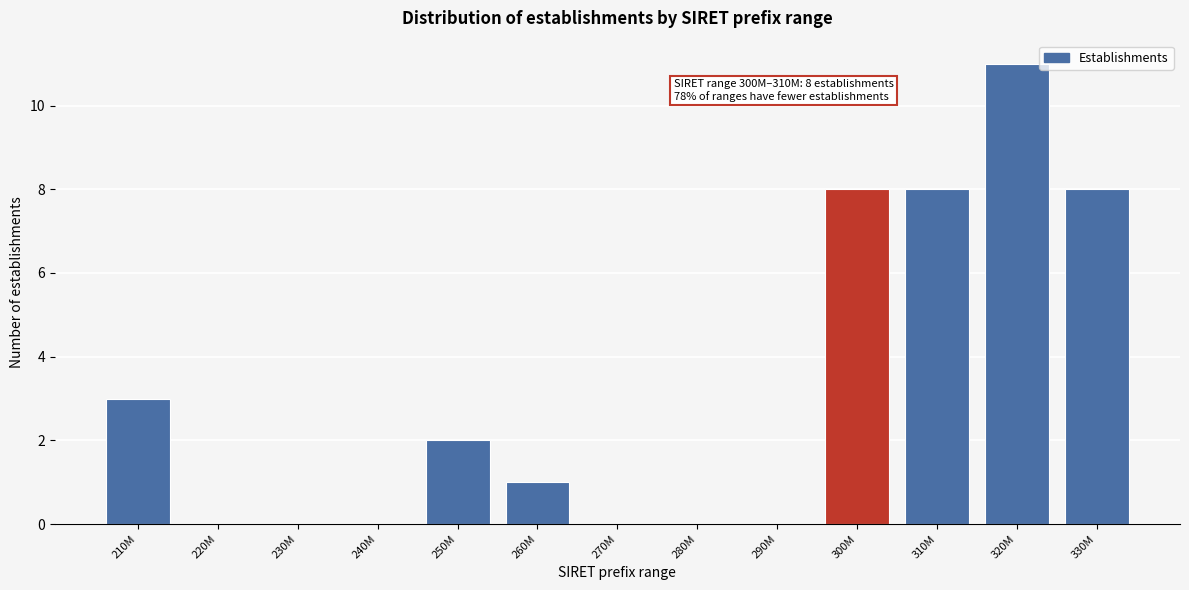

Reading left to right, extract all data points from this chart.

210M=3	220M=0	230M=0	240M=0	250M=2	260M=1	270M=0	280M=0	290M=0	300M=8	310M=8	320M=11	330M=8